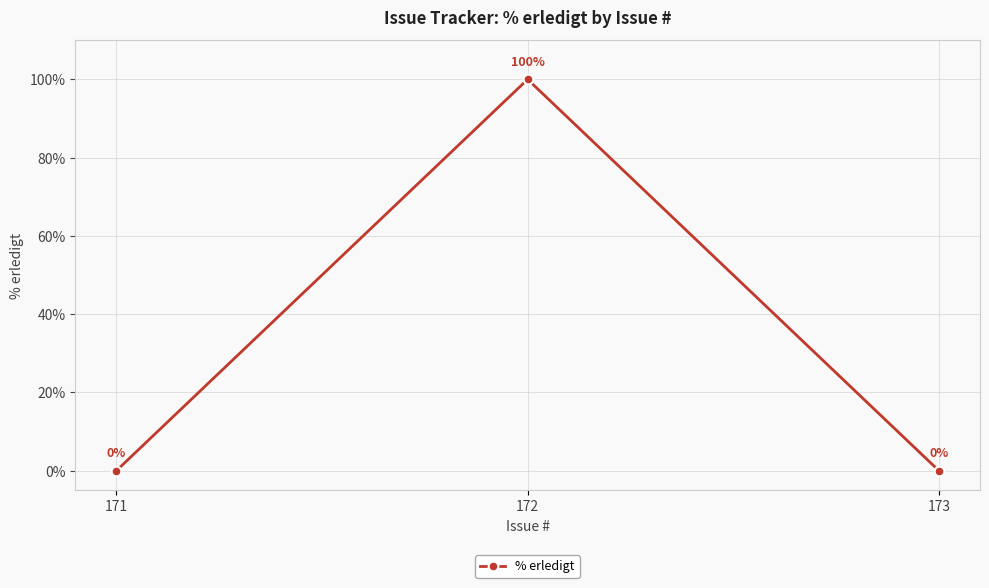

How many values are between 0 and 100?

3